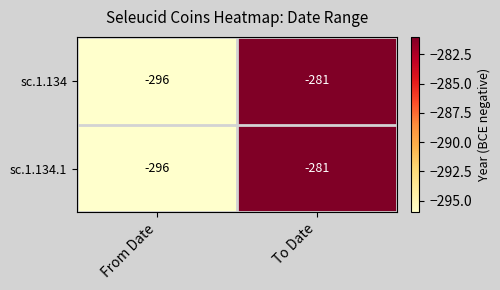

What is the average value of the sc.1.134 series?

-288